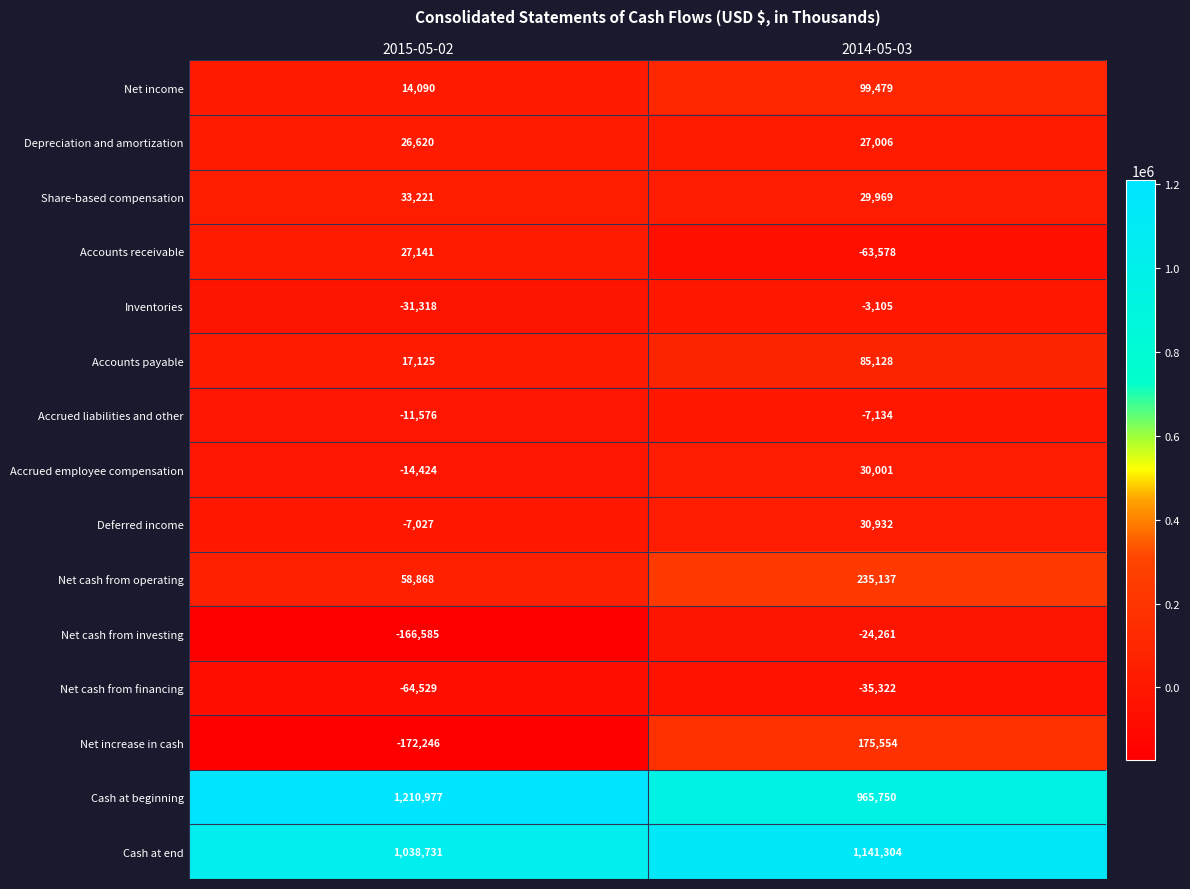

Reading left to right, extract all data points from this chart.

Net income: 2015-05-02=14090	2014-05-03=99479
Depreciation and amortization: 2015-05-02=26620	2014-05-03=27006
Share-based compensation: 2015-05-02=33221	2014-05-03=29969
Accounts receivable: 2015-05-02=27141	2014-05-03=-63578
Inventories: 2015-05-02=-31318	2014-05-03=-3105
Accounts payable: 2015-05-02=17125	2014-05-03=85128
Accrued liabilities and other: 2015-05-02=-11576	2014-05-03=-7134
Accrued employee compensation: 2015-05-02=-14424	2014-05-03=30001
Deferred income: 2015-05-02=-7027	2014-05-03=30932
Net cash from operating: 2015-05-02=58868	2014-05-03=235137
Net cash from investing: 2015-05-02=-166585	2014-05-03=-24261
Net cash from financing: 2015-05-02=-64529	2014-05-03=-35322
Net increase in cash: 2015-05-02=-172246	2014-05-03=175554
Cash at beginning: 2015-05-02=1210977	2014-05-03=965750
Cash at end: 2015-05-02=1038731	2014-05-03=1141304